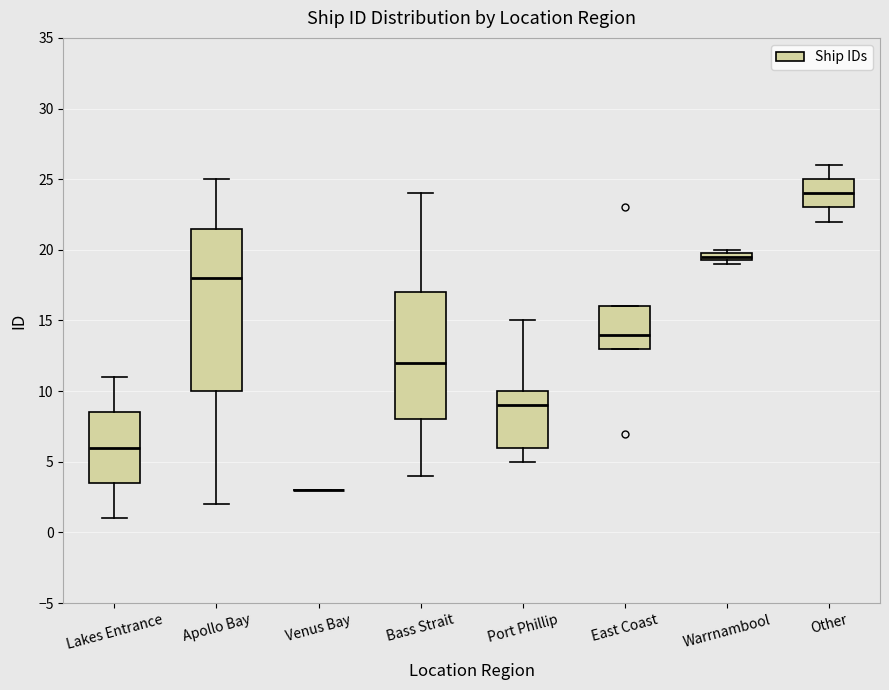

Where is the lower edge of the box for Bass Strait on the y-axis? The values are not printed on the chart, so give them approximately, as read against the axis.

8.0